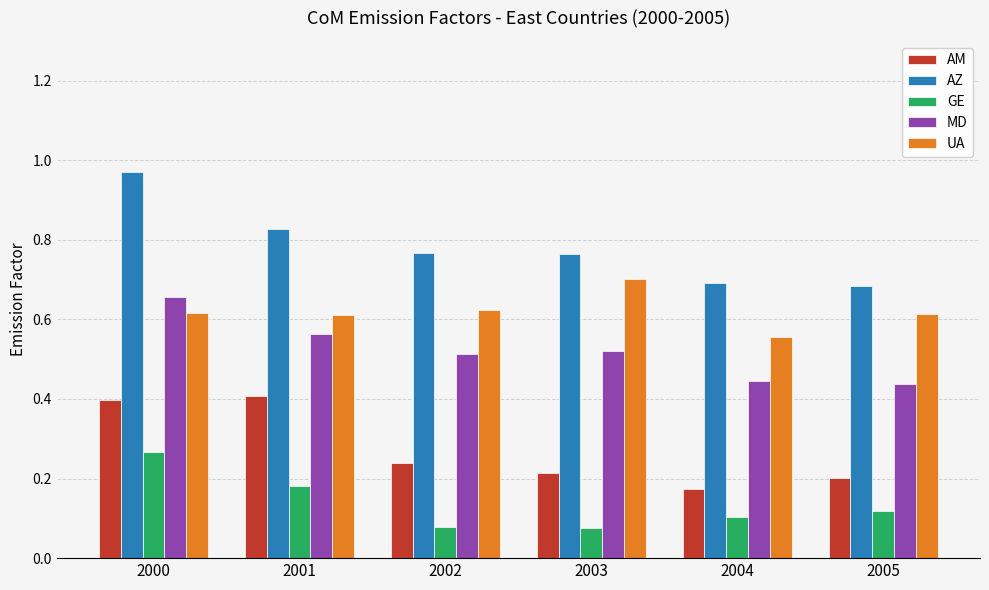

Count the number of data series in this chart.

5